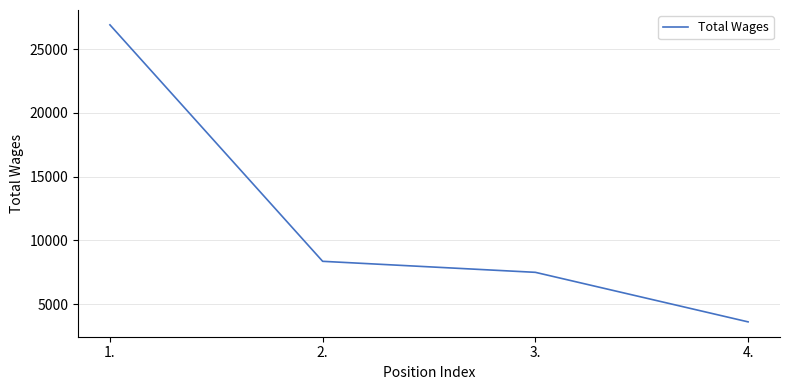

Is it true that the value at 2. is 13704.8?

False